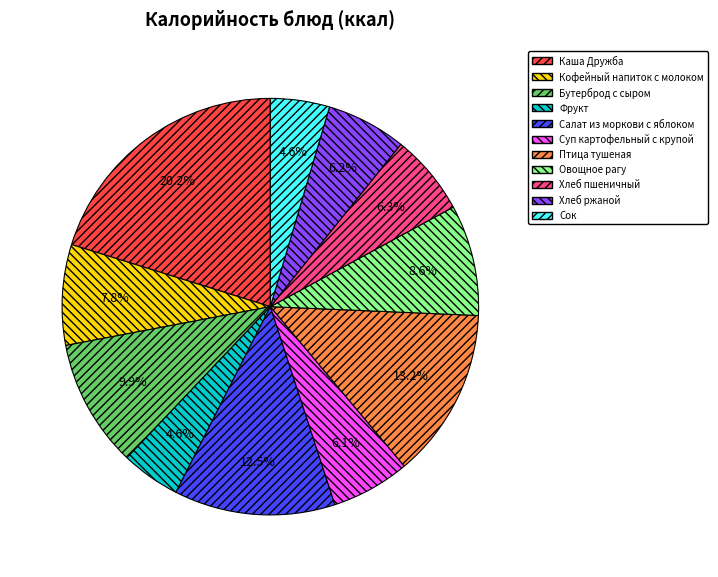

How many slices are in this pie chart?

11